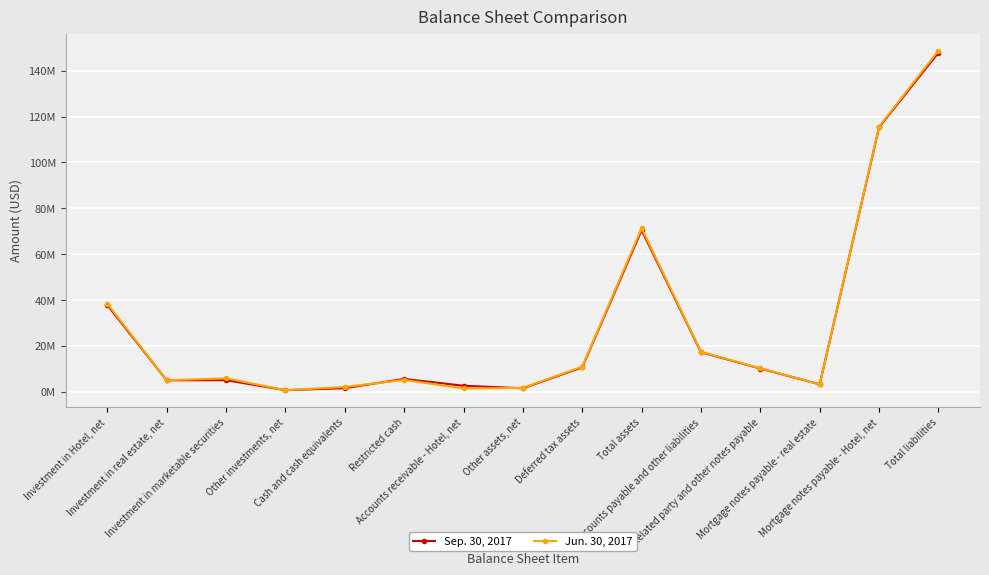

Is this an area chart (filled region under the line)?

No